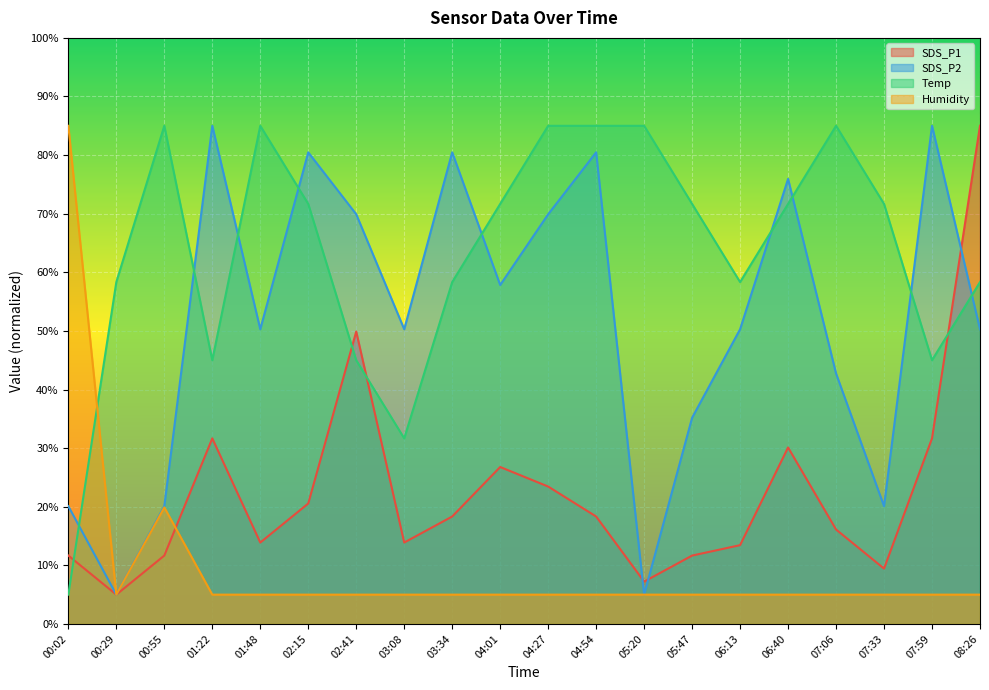

What position from the right is 06:40?

5